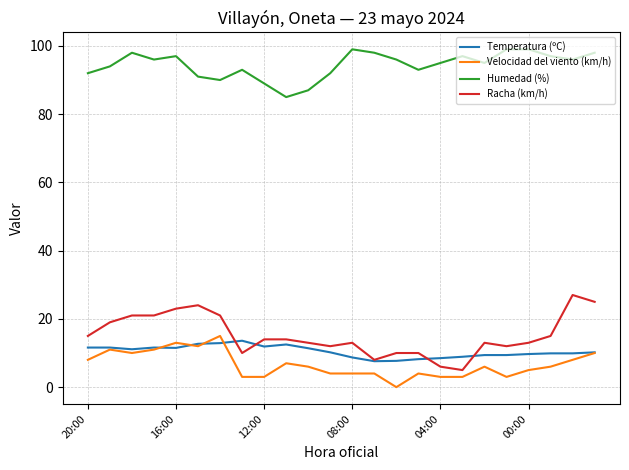

Which series has the largest total across all categories?

Humedad (%)